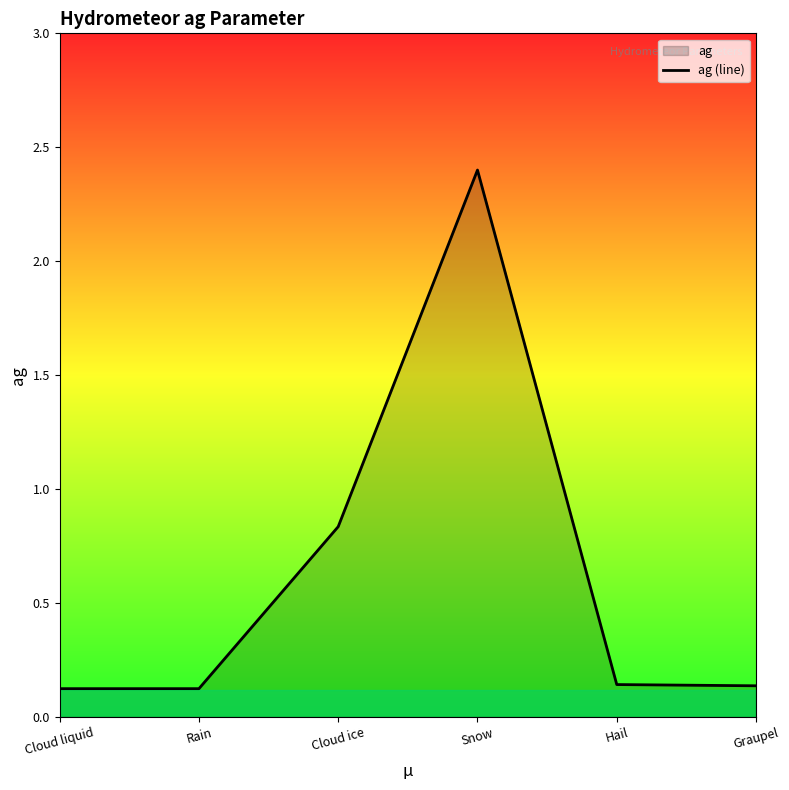

What is the label of the 1st point from the right?

Graupel